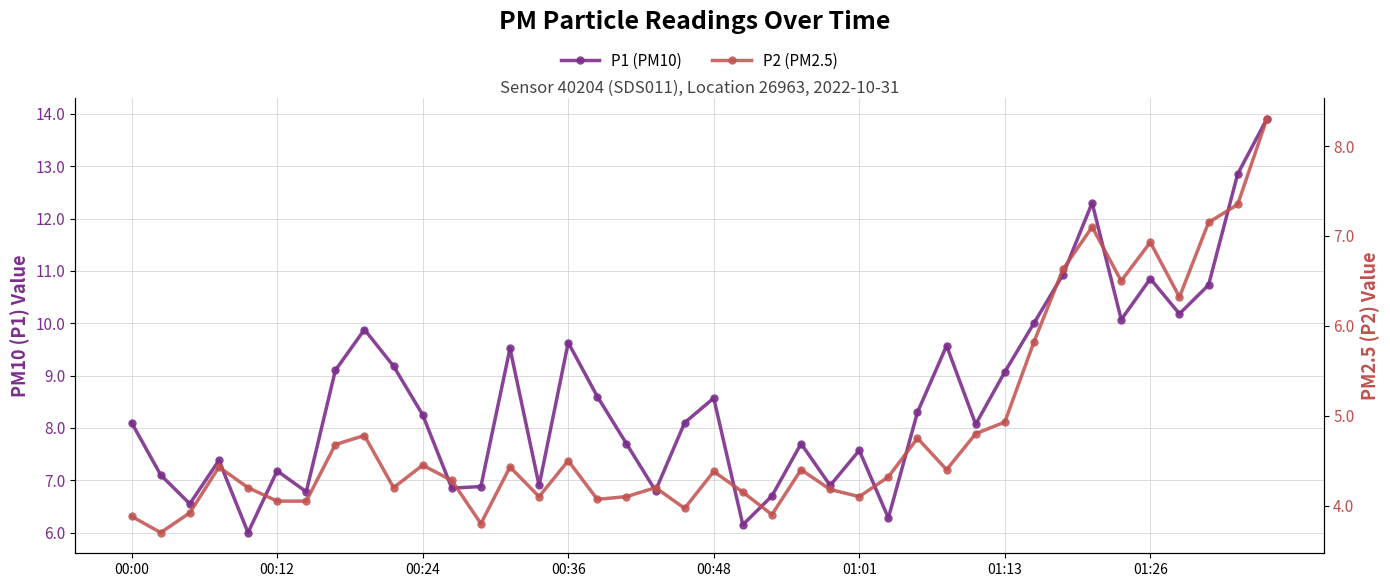

How many lines are shown in the chart?

2